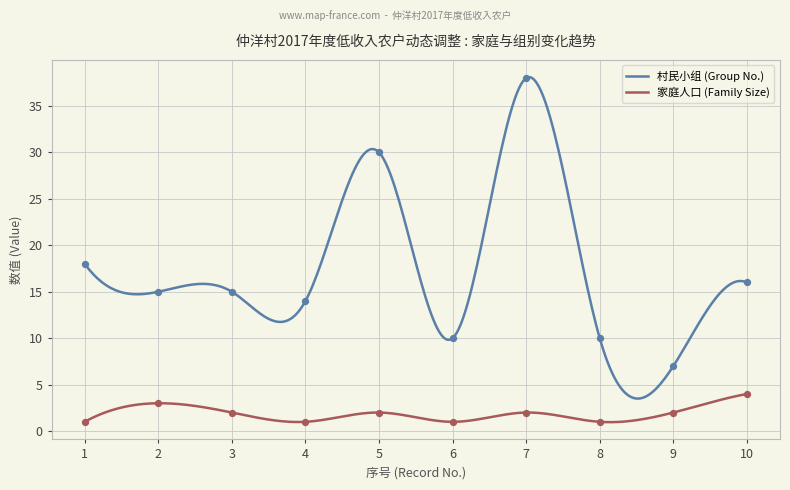

Is the value of 家庭人口 (Family Size) at 9 greater than the value of 村民小组 (Group No.) at 10?

No